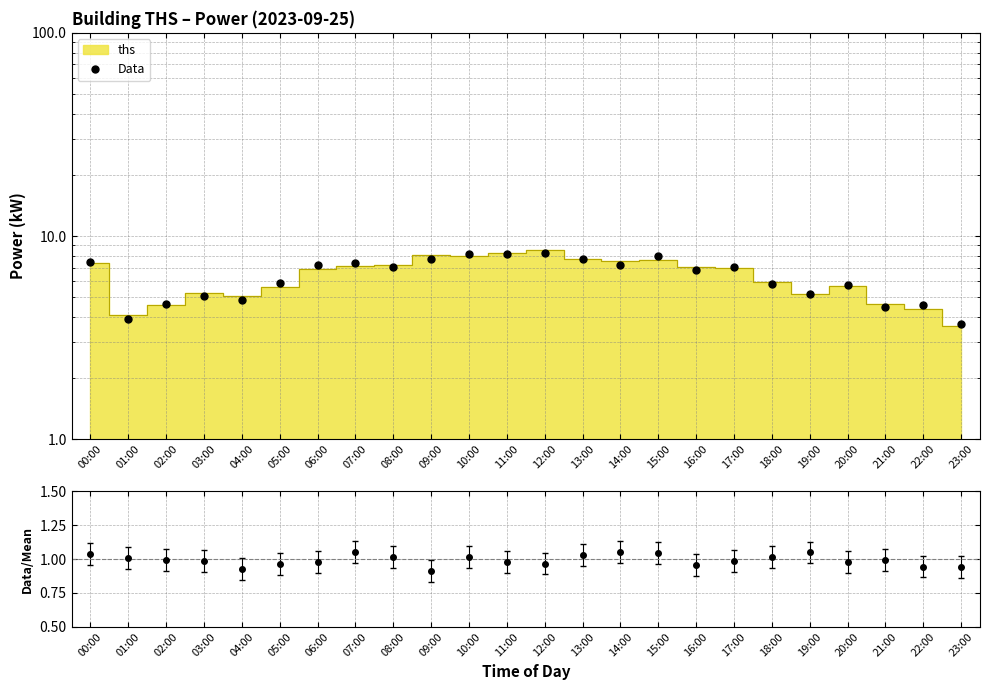

How many points are lower than both their immediate neighbors (excluding endpoints)?

7